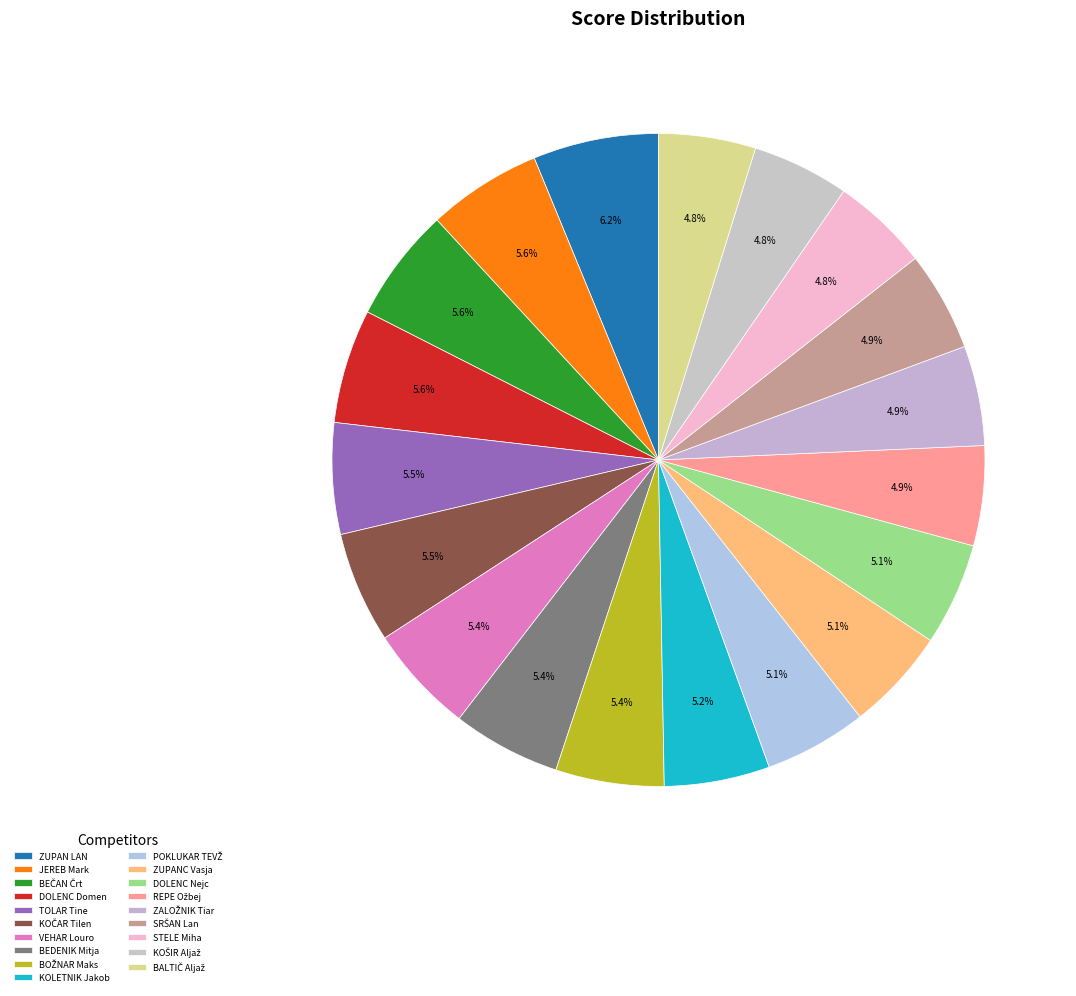

How many segments does this pie chart have?

19